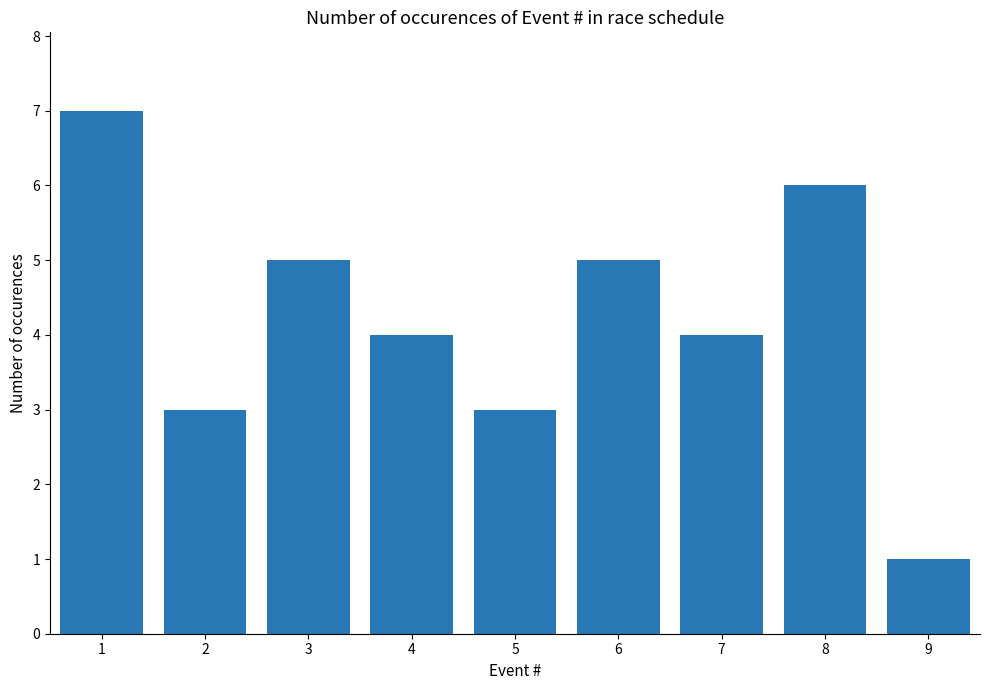

What is the value of the 8th bar from the left?

6